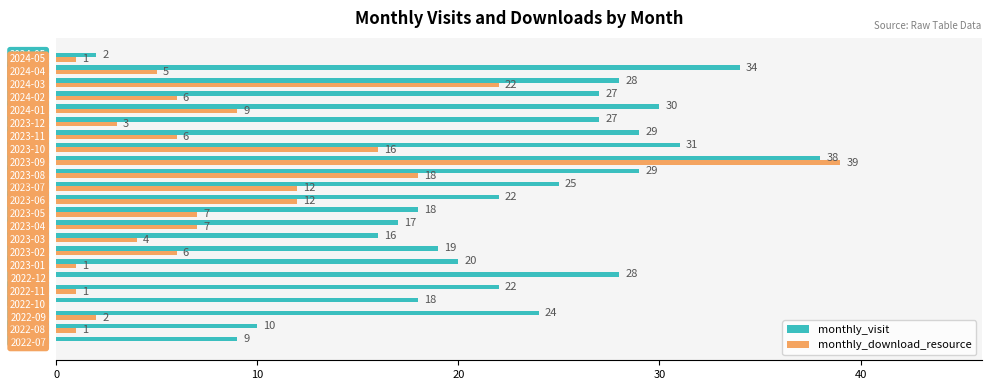

Which series has the largest total across all categories?

monthly_visit